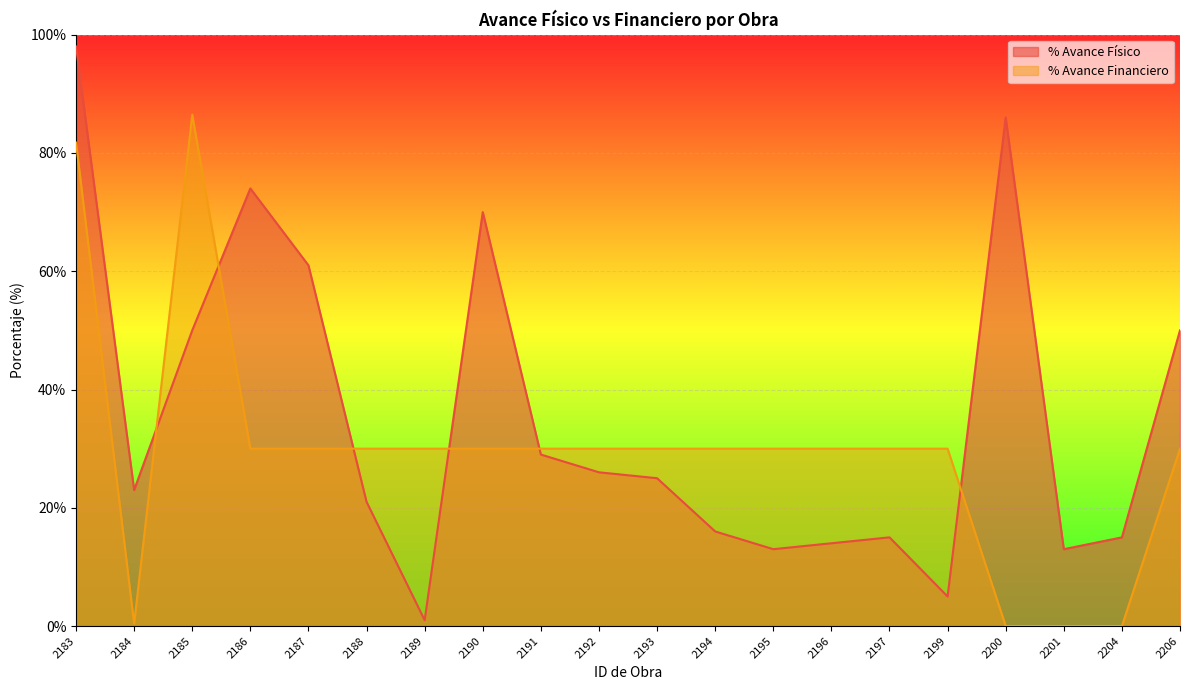

Reading left to right, list all the values displayed in this chart.

% Avance Físico: 98.0	23.0	50.0	74.0	61.0	21.0	1.0	70.0	29.0	26.0	25.0	16.0	13.0	14.0	15.0	5.0	86.0	13.0	15.0	50.0
% Avance Financiero: 81.8	0.4	86.5	30.0	30.0	30.0	30.0	30.0	30.0	30.0	30.0	30.0	30.0	30.0	30.0	30.0	0.0	0.0	0.0	30.0